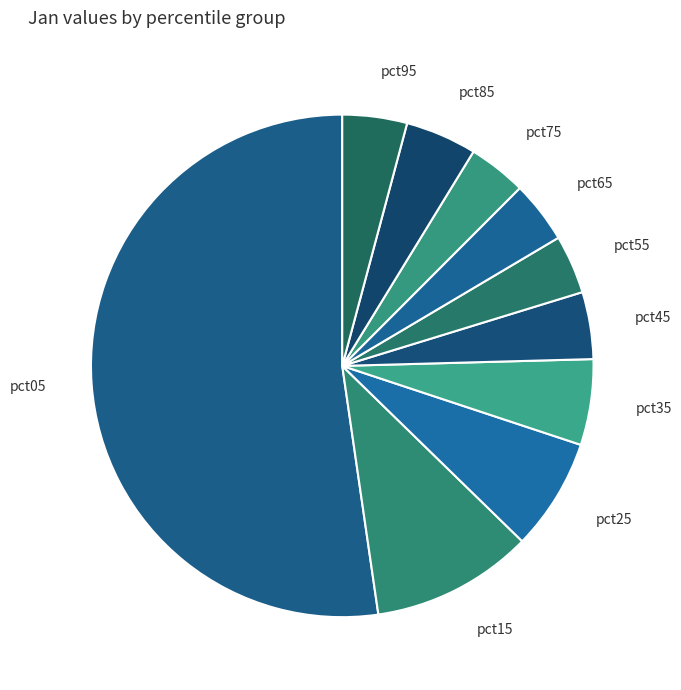

Which slice is the largest?

pct05